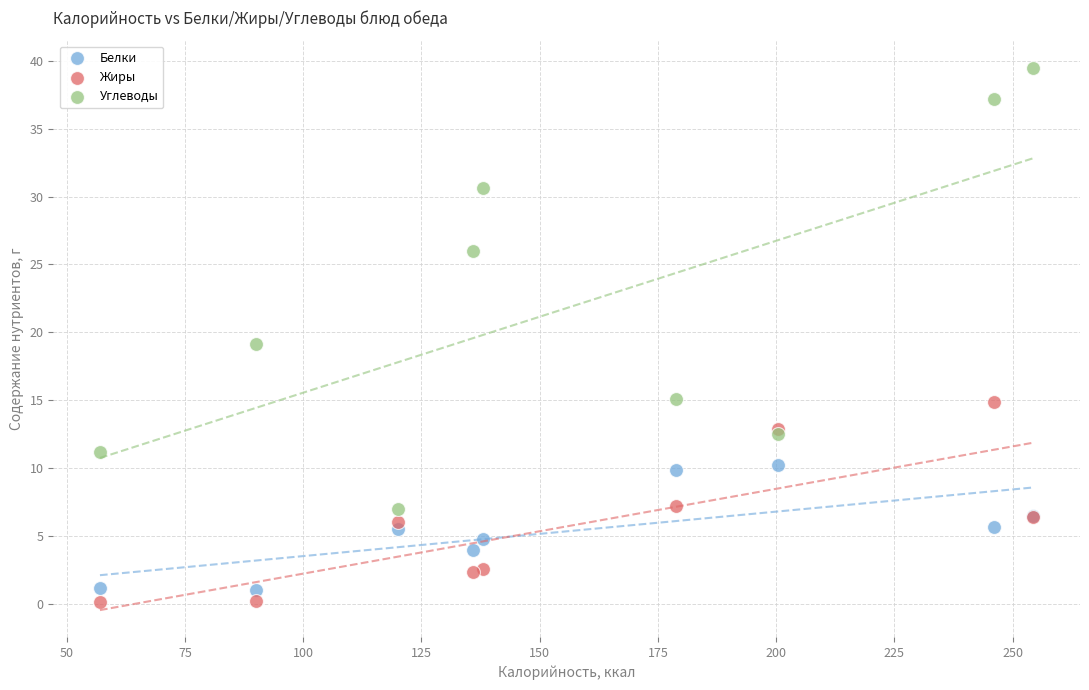

Which series reaches the maximum Y coordinate?

Углеводы